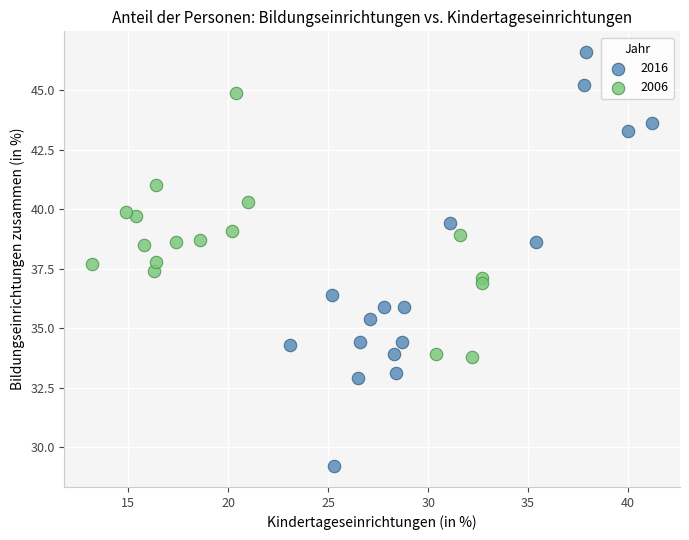

Which series has the widest spread of Y values?

2016